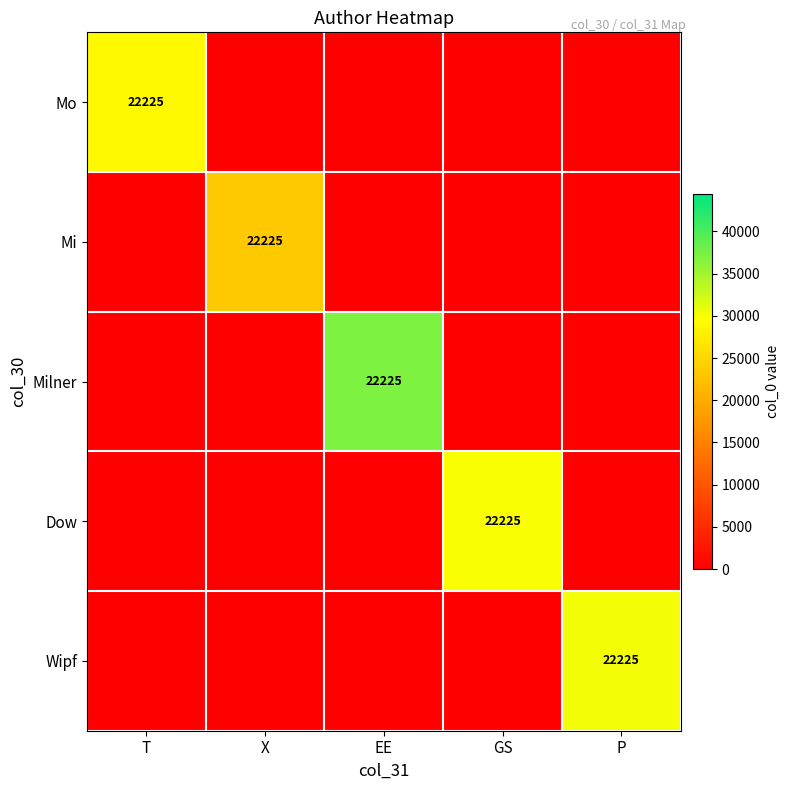

The value of Wipf at P is 14719. True or false?

False